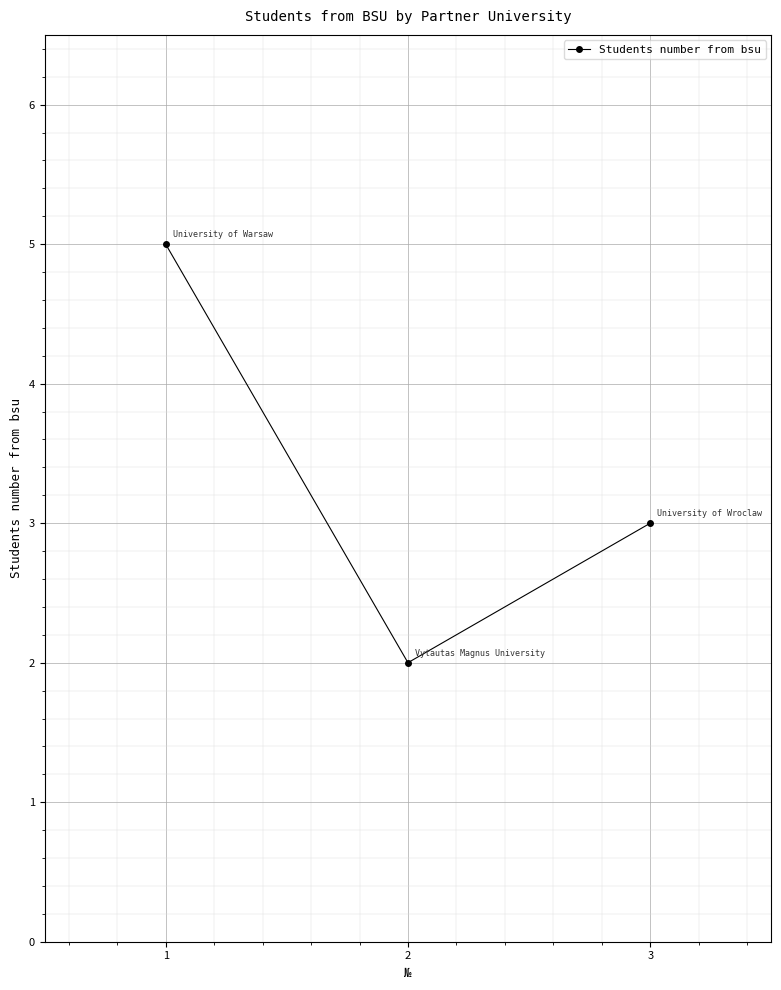

Does the chart have visible grid lines?

Yes